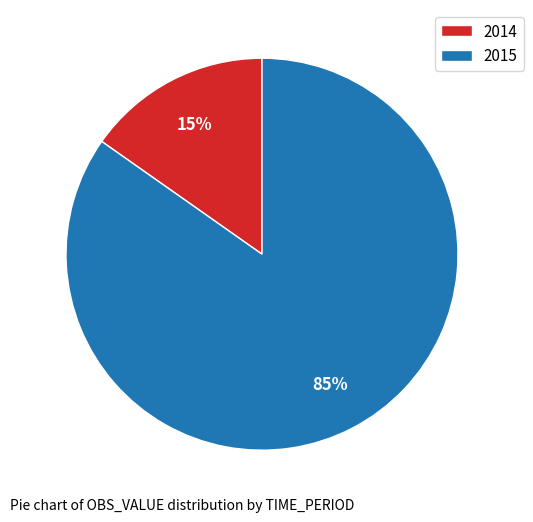

What is the largest slice in the pie chart?

2015